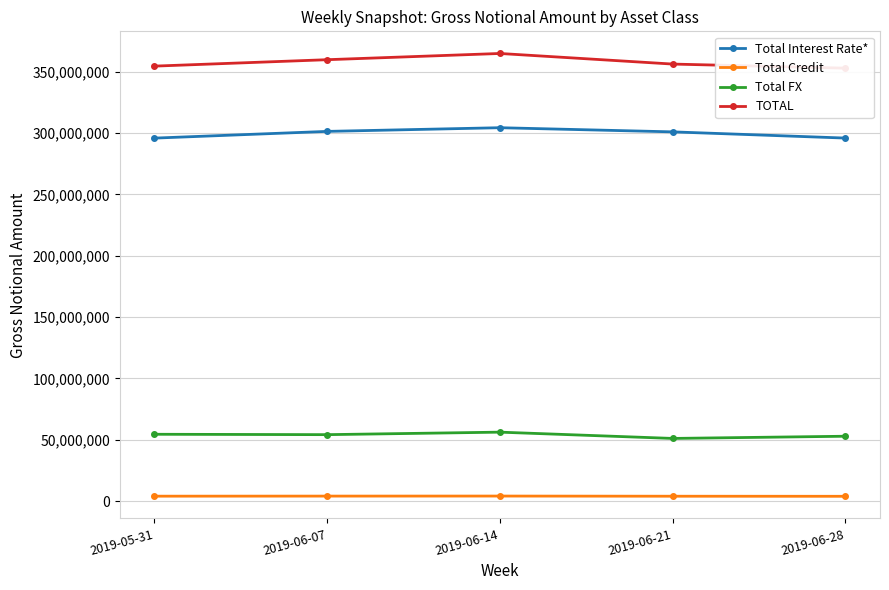

True or false: Total Interest Rate* and TOTAL cross at least once.

False